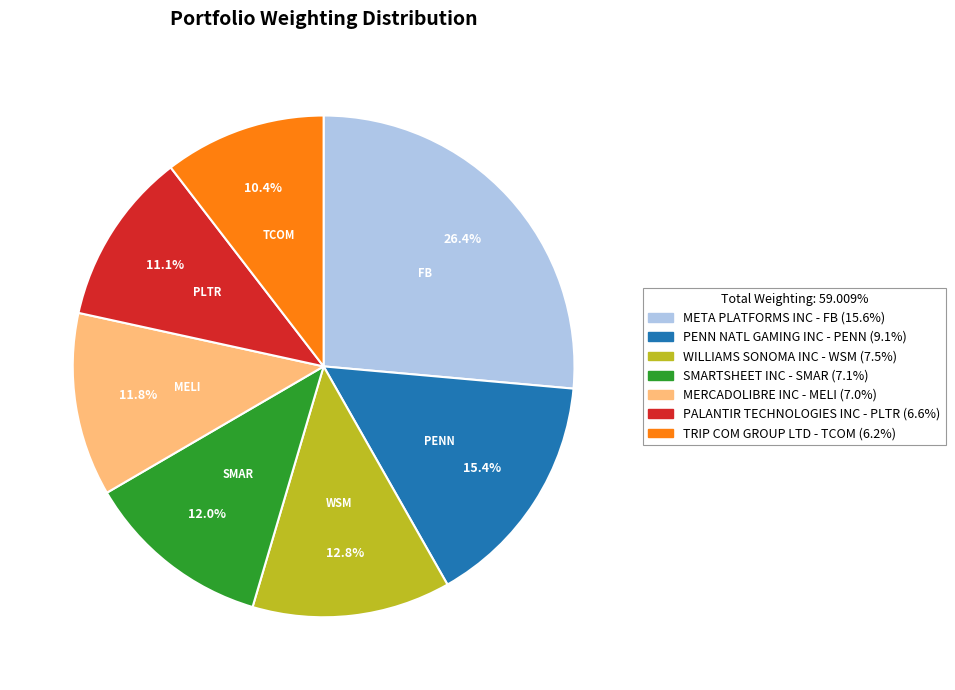

True or false: MERCADOLIBRE INC accounts for 18% of the total.

False